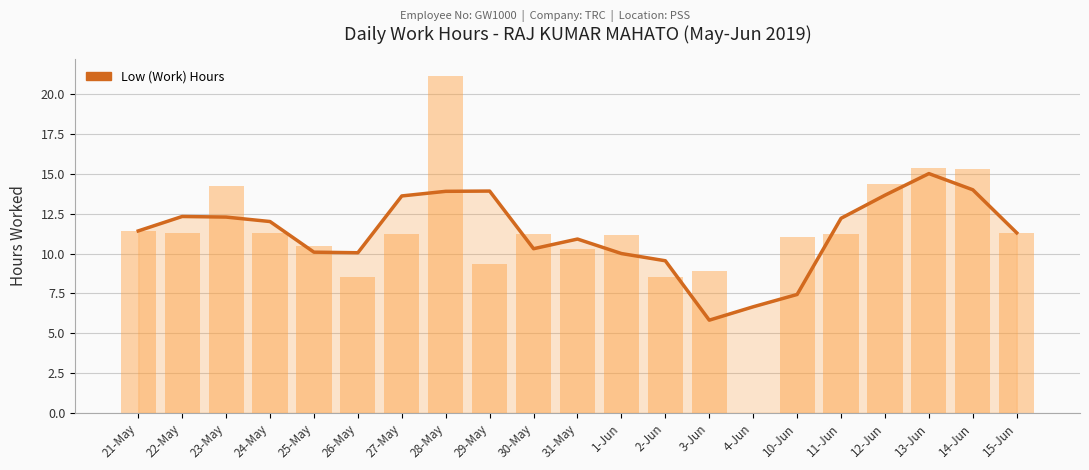

What is the sum of all values?

236.5